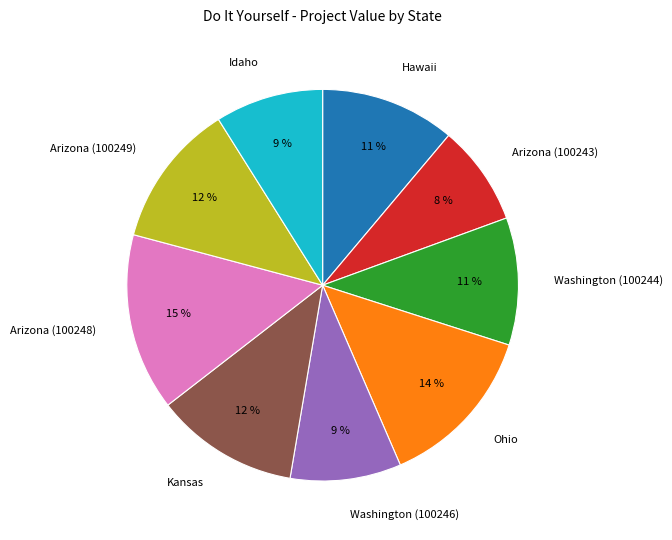

Count the number of slices in the pie.

9